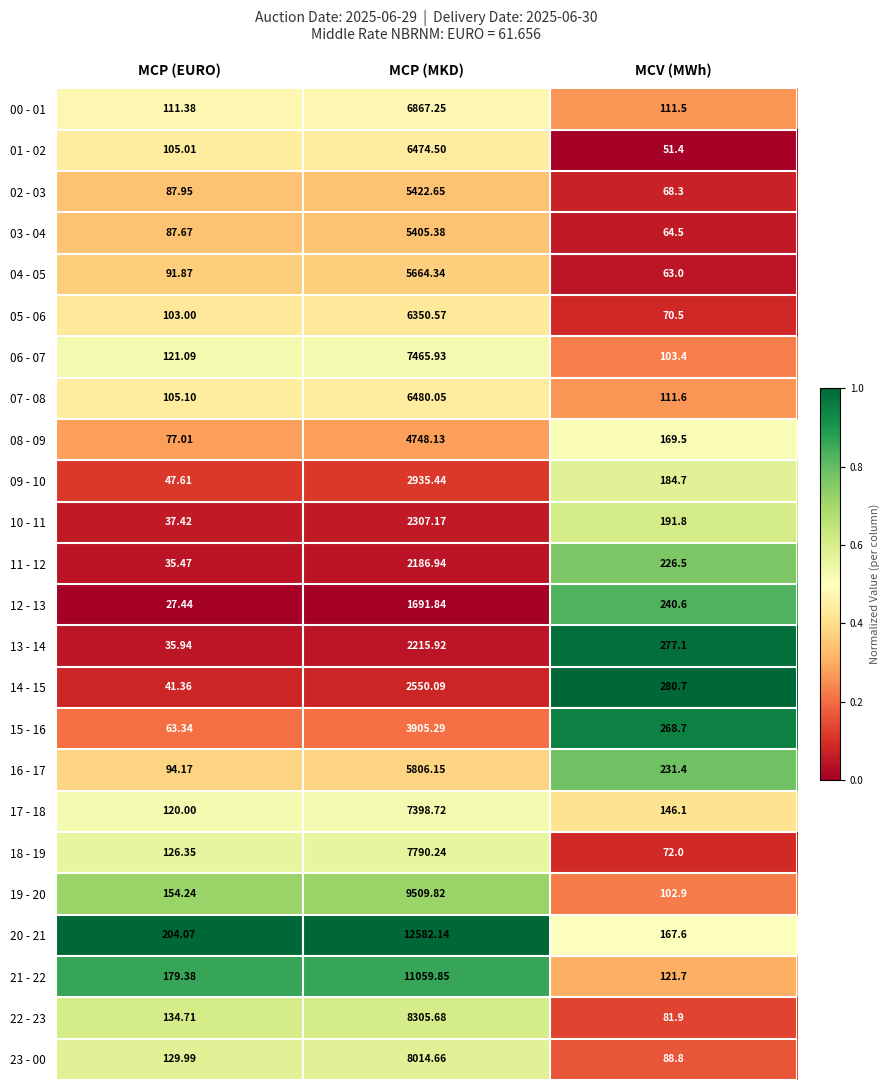

Where is 05 - 06 nearest to the value 3210?

MCP (EURO)